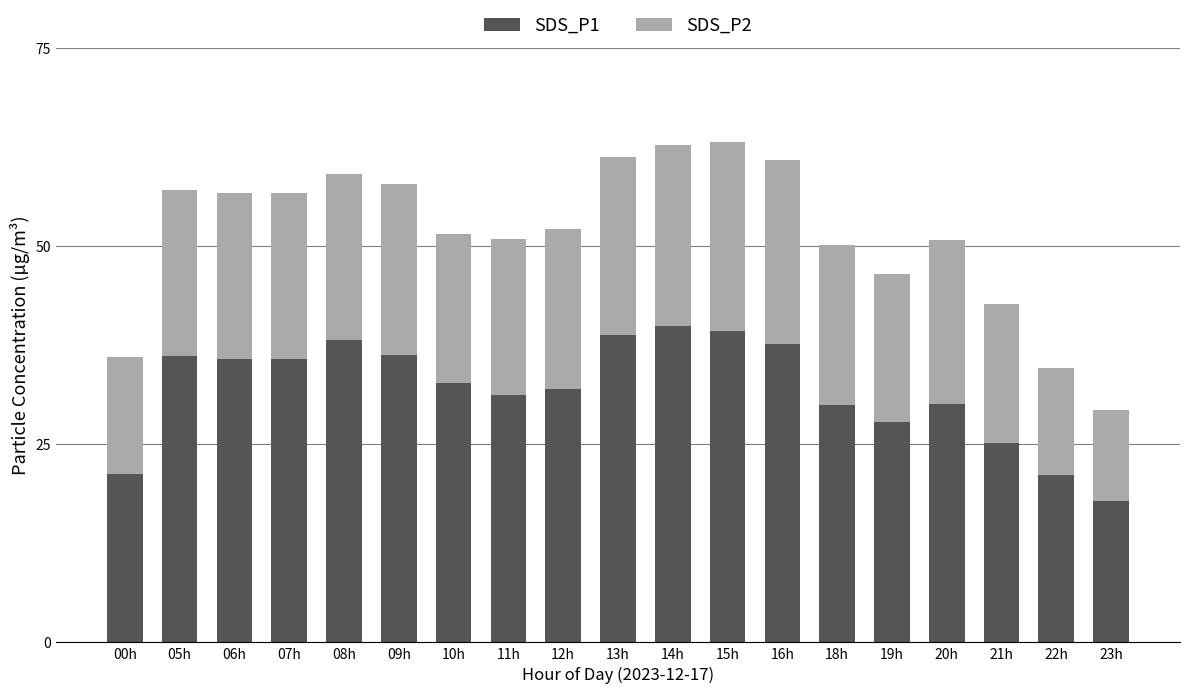

True or false: SDS_P1 has a value of 52.4 at 08h.

False